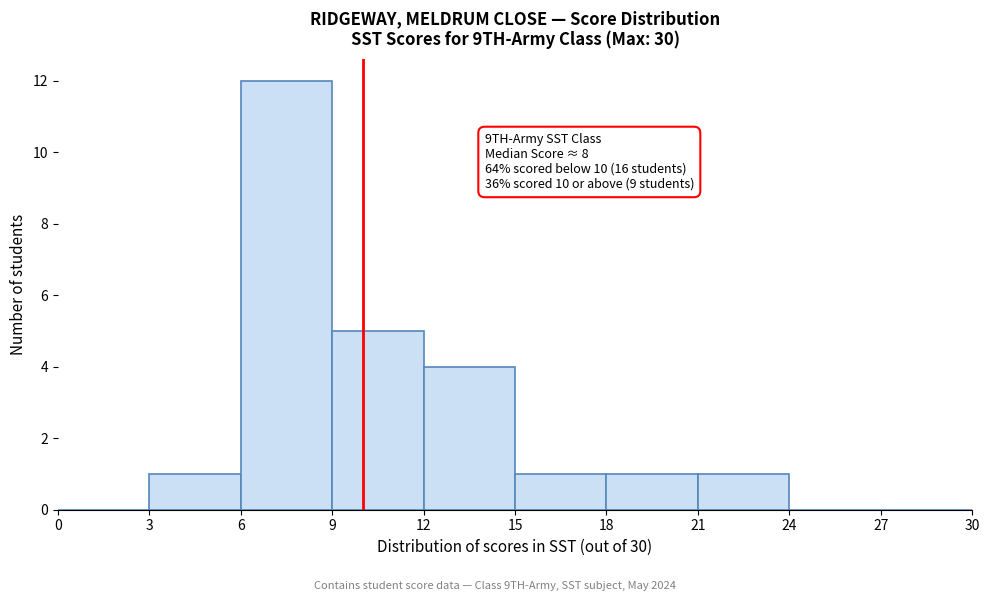

Which range on the x-axis has the tallest bar?

6 to 9